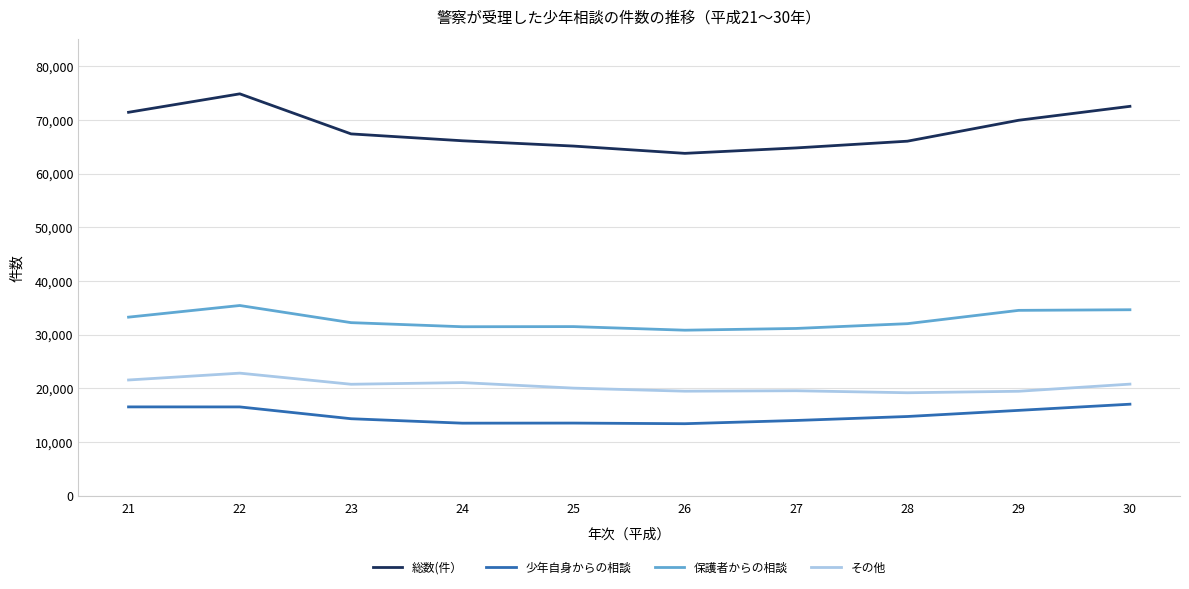

What is the difference between the highest and lowest values at 26?

50335